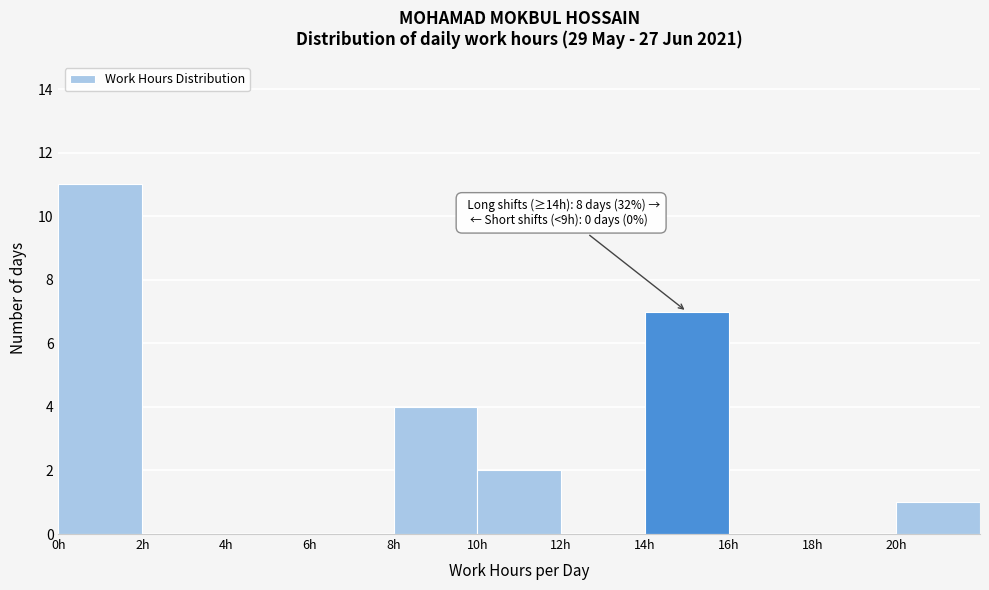

Which range on the x-axis has the tallest bar?

0 to 2